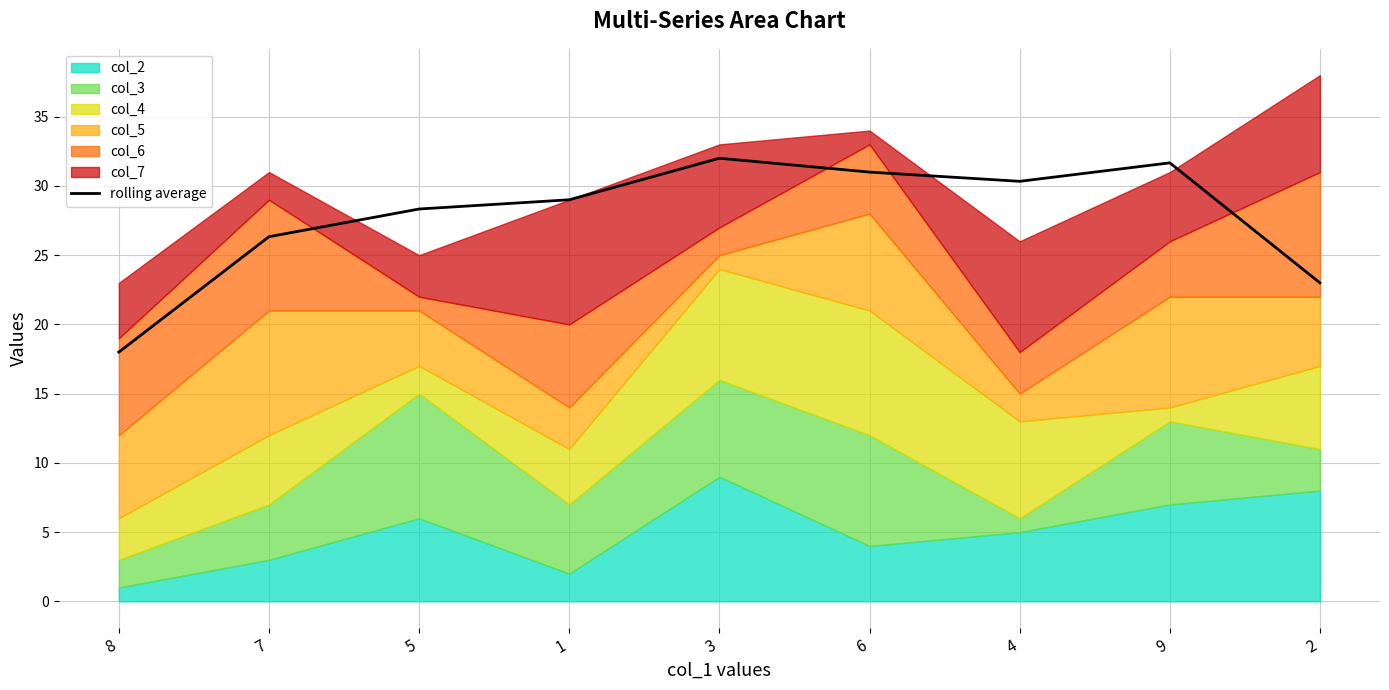

Approximately how many times larger is the value at 4 compared to 5?

1.1